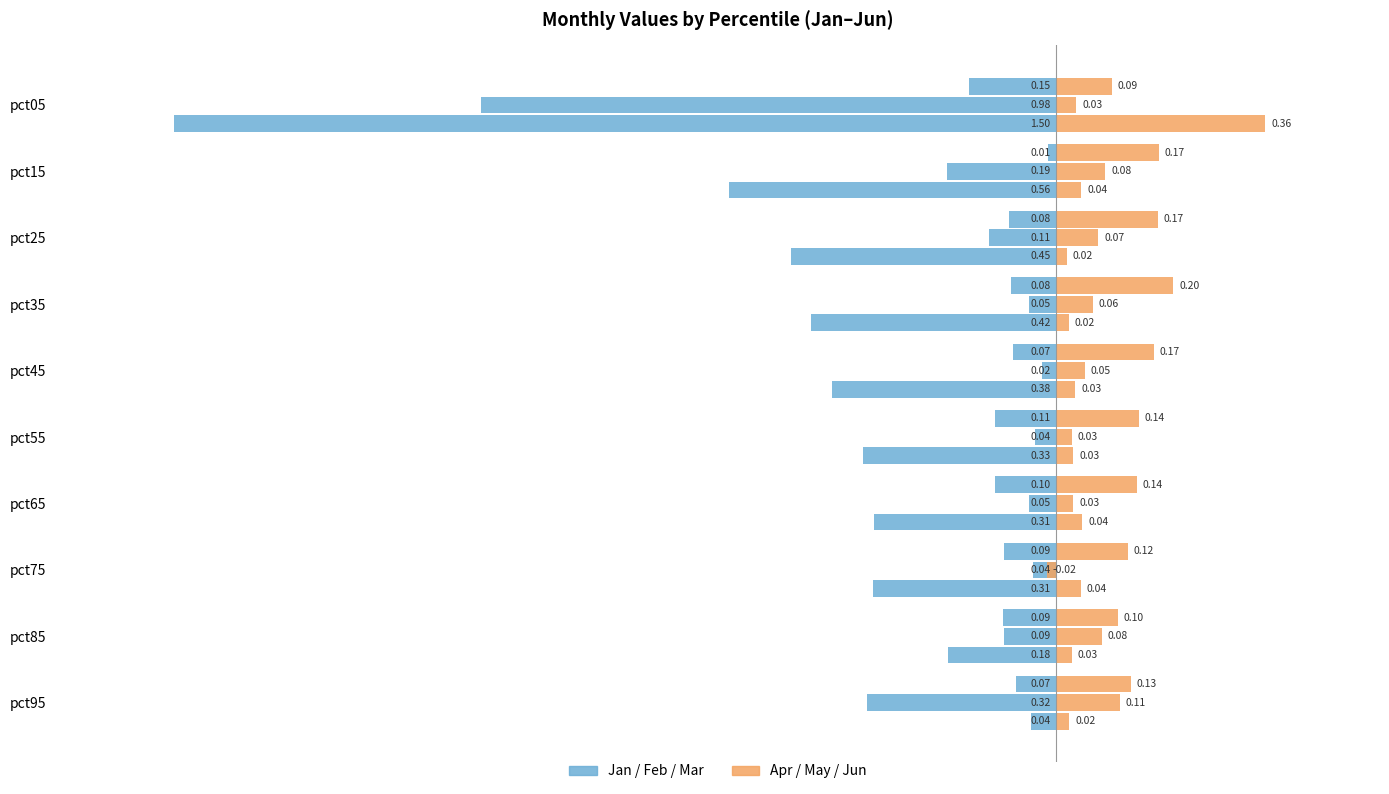

Rank the series at pct45 from highest to lowest value.

Apr-Jun, Jan-Mar